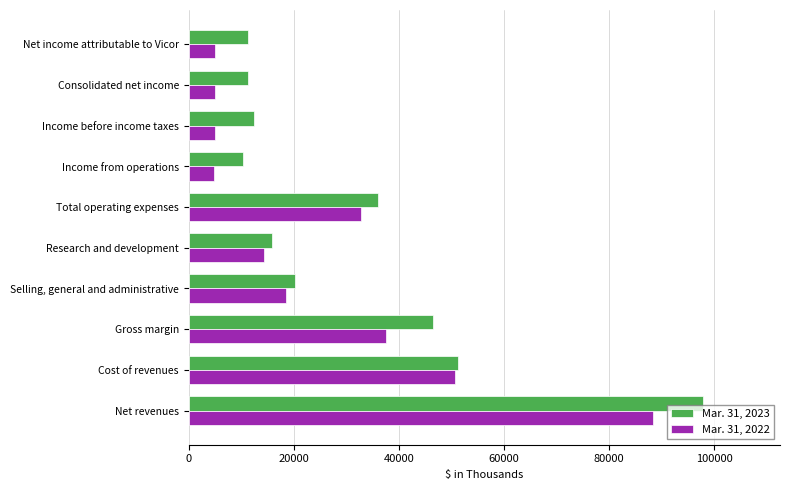

Where is Mar. 31, 2023 nearest to the value 54129?

Cost of revenues